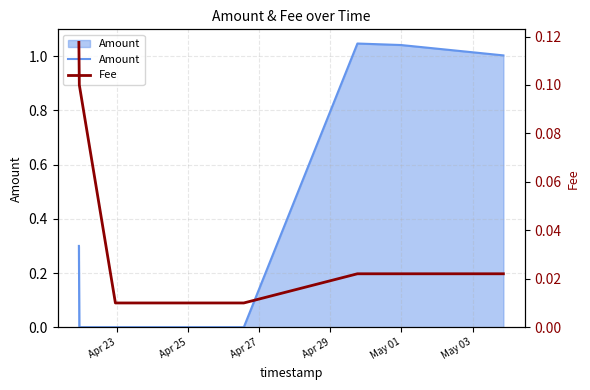

Is it true that Fee equals 0.0 at 6?

False